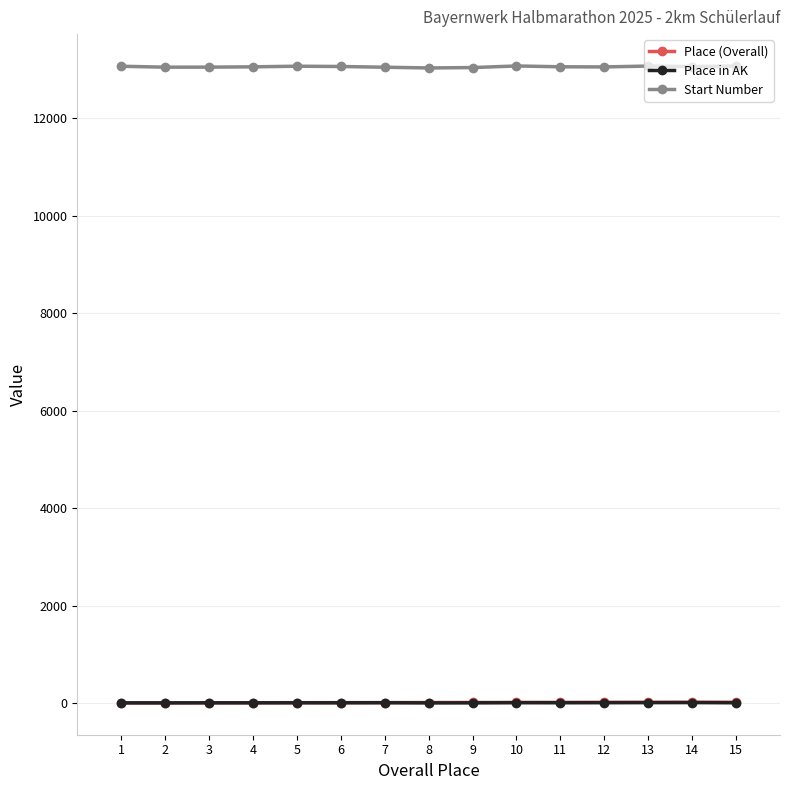

Which series has the largest range (max minus min)?

Start Number